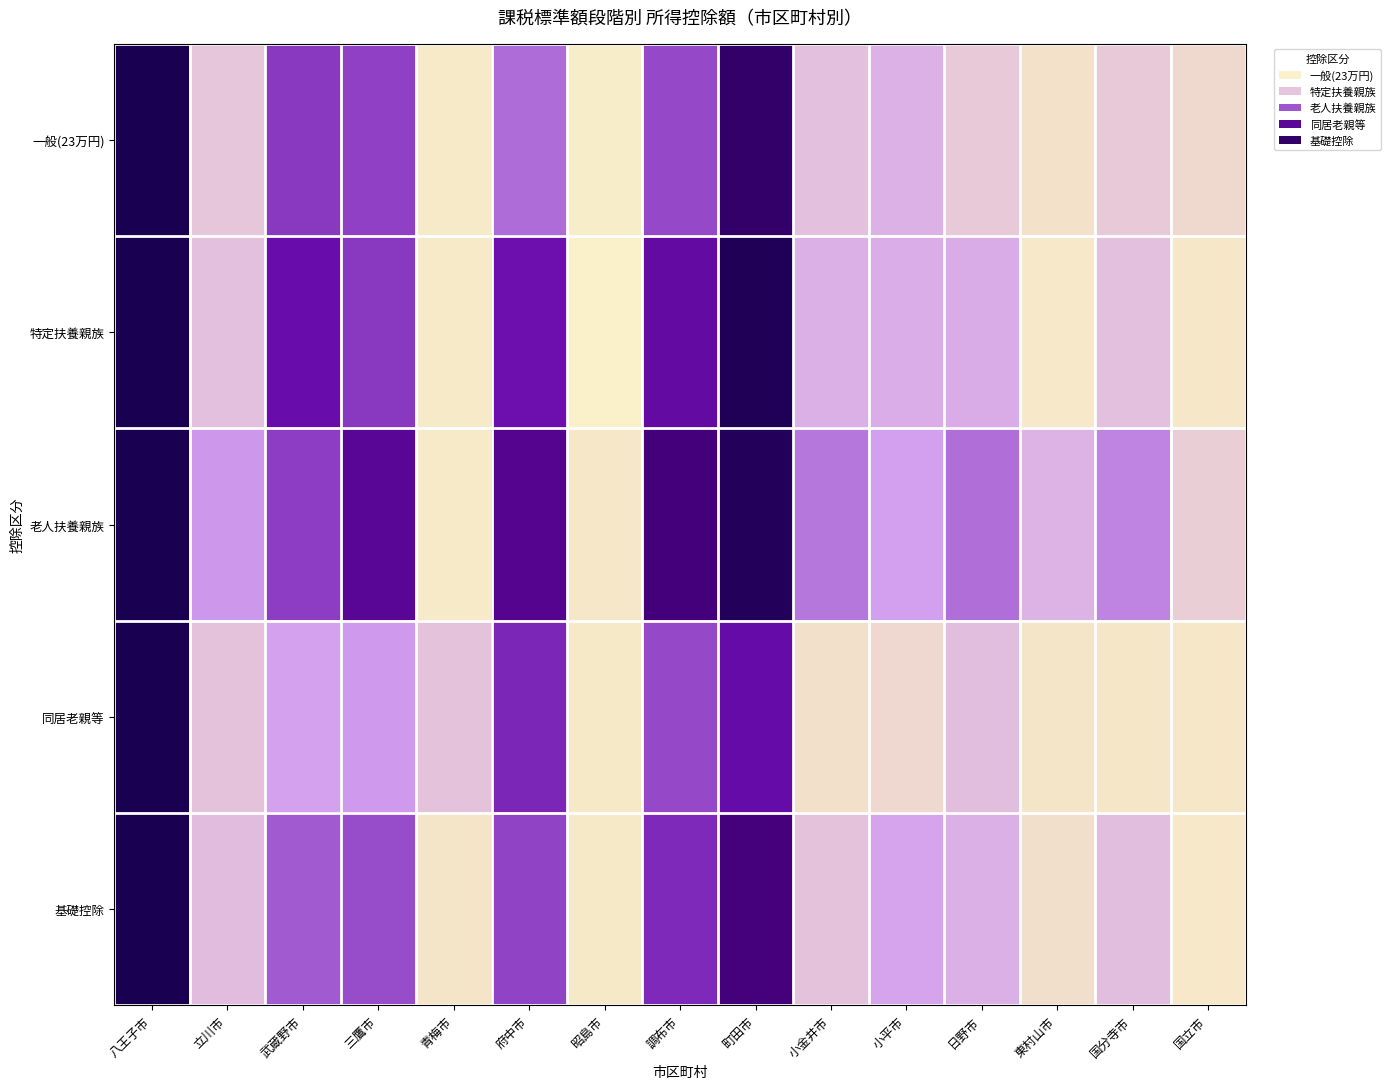

Reading right to left, what are all the values shown in this chart?

一般(23万円): 国立市=0.2	国分寺市=0.3	東村山市=0.2	日野市=0.3	小平市=0.4	小金井市=0.3	町田市=0.9	調布市=0.5	昭島市=0.1	府中市=0.5	青梅市=0.2	三鷹市=0.5	武蔵野市=0.5	立川市=0.3	八王子市=1.0
特定扶養親族: 国立市=0.2	国分寺市=0.3	東村山市=0.2	日野市=0.4	小平市=0.4	小金井市=0.4	町田市=1.0	調布市=0.6	昭島市=0.1	府中市=0.6	青梅市=0.2	三鷹市=0.5	武蔵野市=0.6	立川市=0.3	八王子市=1.0
老人扶養親族: 国立市=0.3	国分寺市=0.4	東村山市=0.3	日野市=0.5	小平市=0.4	小金井市=0.5	町田市=1.0	調布市=0.8	昭島市=0.2	府中市=0.7	青梅市=0.2	三鷹市=0.7	武蔵野市=0.5	立川市=0.4	八王子市=1.0
同居老親等: 国立市=0.2	国分寺市=0.2	東村山市=0.2	日野市=0.3	小平市=0.2	小金井市=0.2	町田市=0.6	調布市=0.5	昭島市=0.2	府中市=0.6	青梅市=0.3	三鷹市=0.4	武蔵野市=0.4	立川市=0.3	八王子市=1.0
基礎控除: 国立市=0.2	国分寺市=0.3	東村山市=0.2	日野市=0.4	小平市=0.4	小金井市=0.3	町田市=0.8	調布市=0.6	昭島市=0.2	府中市=0.5	青梅市=0.2	三鷹市=0.5	武蔵野市=0.5	立川市=0.3	八王子市=1.0